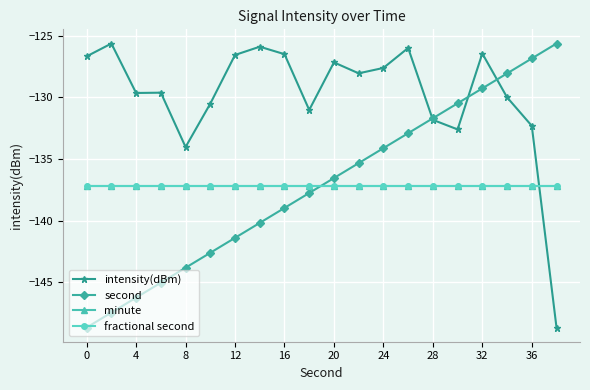

Reading left to right, what are all the values shown in this chart?

intensity(dBm): -126.7	-125.6	-129.7	-129.6	-134.0	-130.5	-126.6	-125.9	-126.5	-131.0	-127.2	-128.1	-127.6	-126.0	-131.8	-132.6	-126.5	-130.0	-132.3	-148.7
second: -148.7	-147.5	-146.3	-145.0	-143.8	-142.6	-141.4	-140.2	-139.0	-137.8	-136.6	-135.3	-134.1	-132.9	-131.7	-130.5	-129.3	-128.1	-126.9	-125.6
minute: -137.2	-137.2	-137.2	-137.2	-137.2	-137.2	-137.2	-137.2	-137.2	-137.2	-137.2	-137.2	-137.2	-137.2	-137.2	-137.2	-137.2	-137.2	-137.2	-137.2
fractional second: -137.2	-137.2	-137.2	-137.2	-137.2	-137.2	-137.2	-137.2	-137.2	-137.2	-137.2	-137.2	-137.2	-137.2	-137.2	-137.2	-137.2	-137.2	-137.2	-137.2